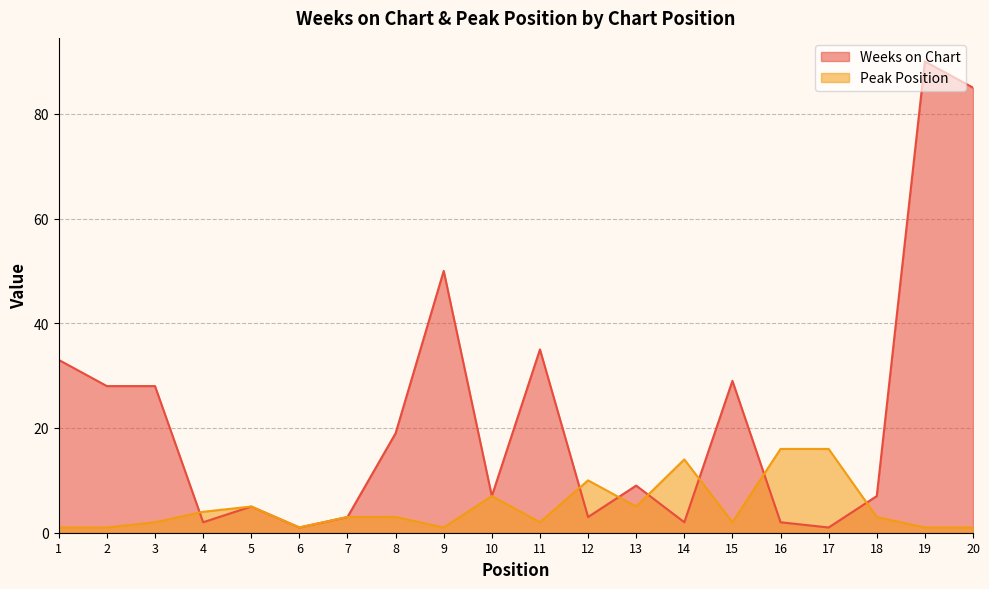

Which has a higher value, 19 or 4?

19